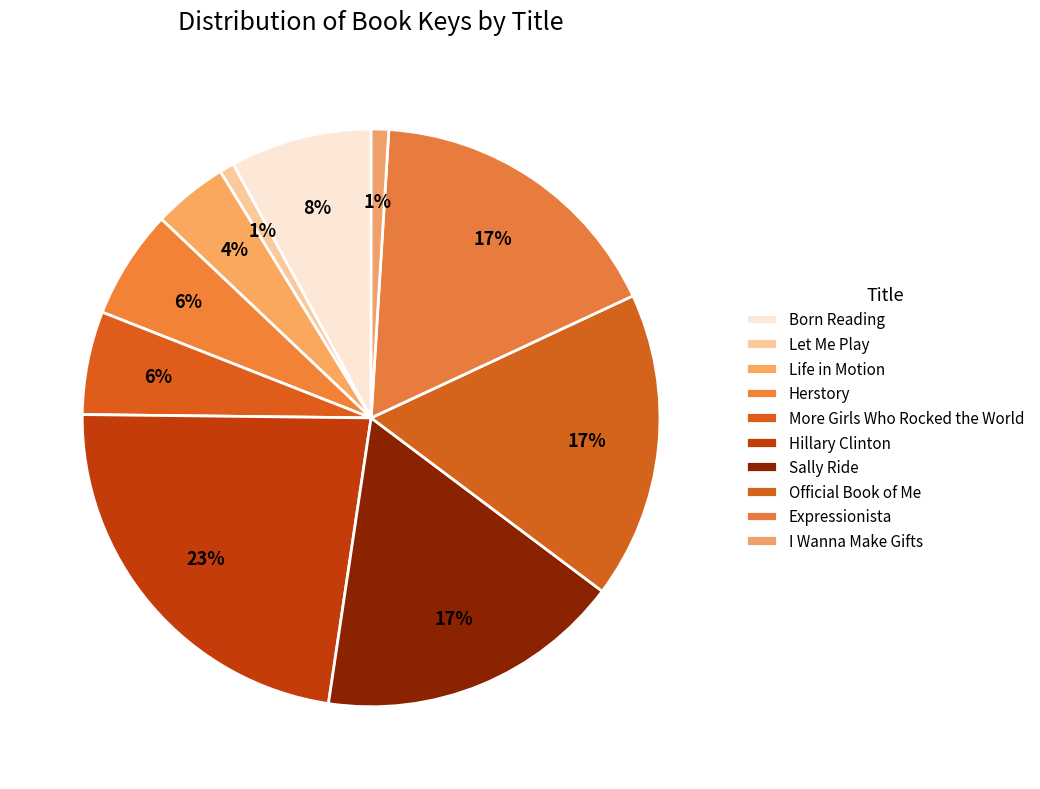

Count the number of slices in the pie.

10